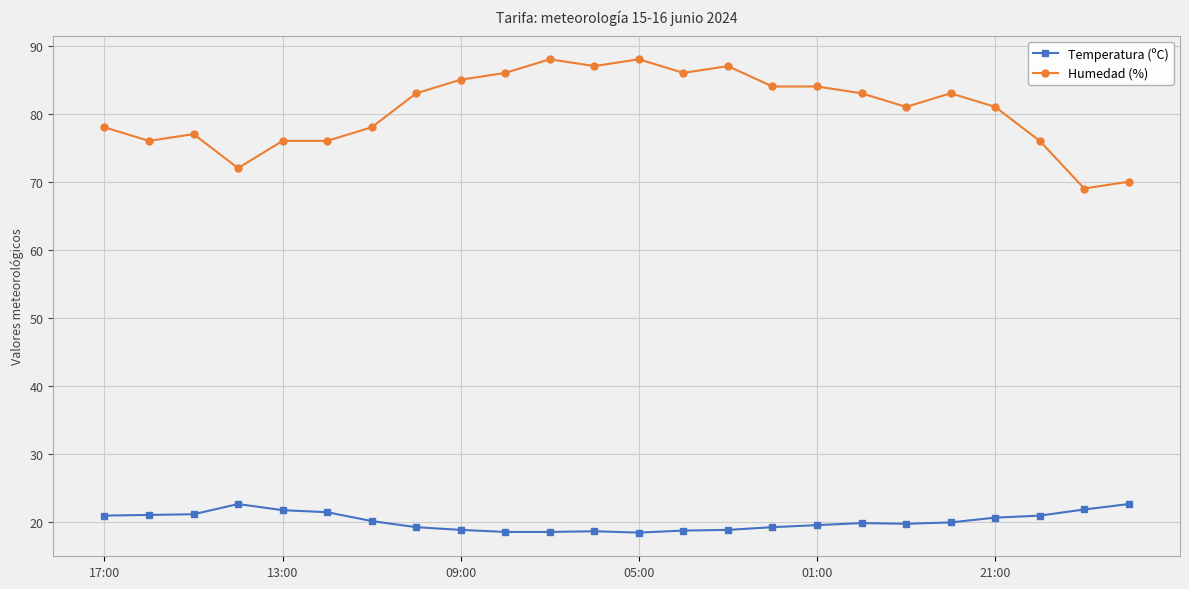

How many series are shown in this chart?

2